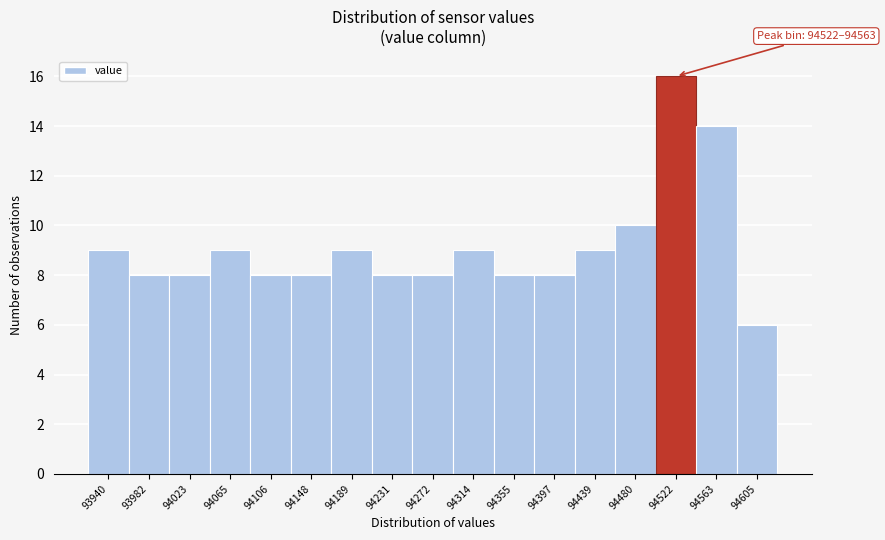

Reading left to right, list all the values displayed in this chart.

9	8	8	9	8	8	9	8	8	9	8	8	9	10	16	14	6